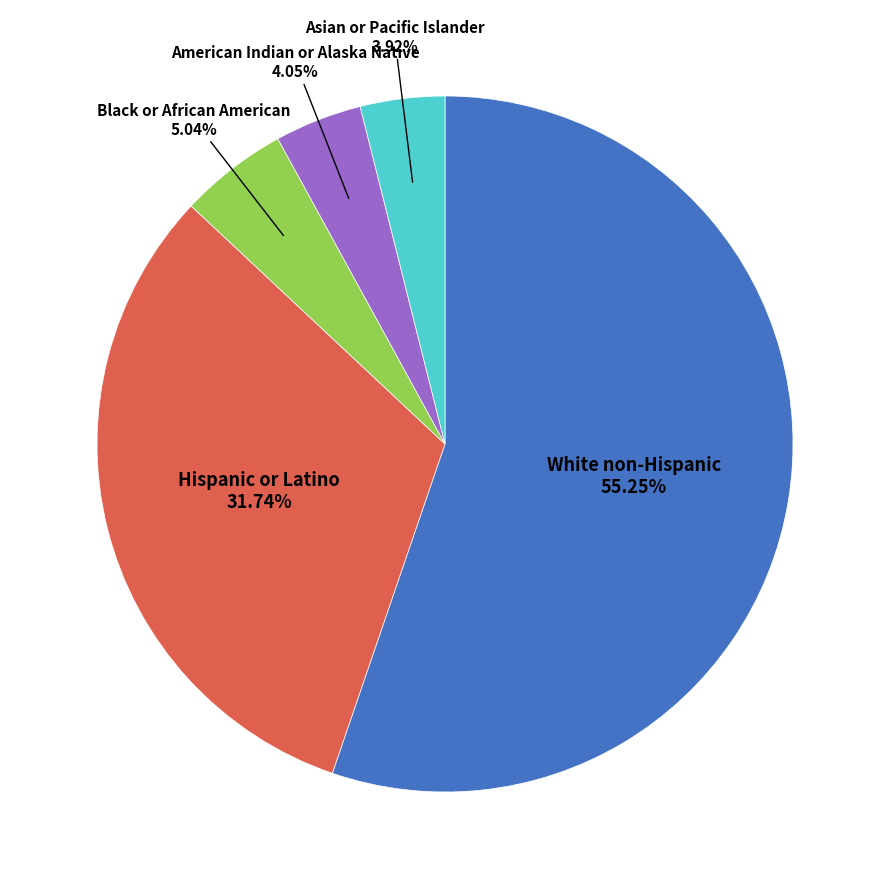

Is there any slice that represents more than half of the pie?

Yes